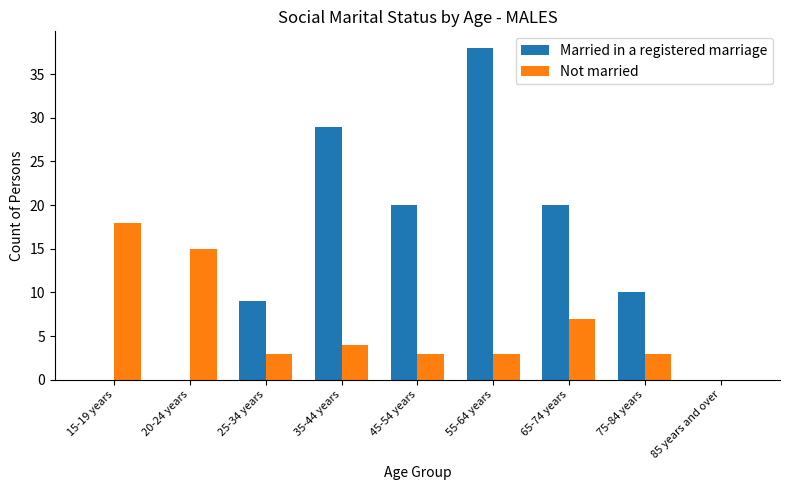

How many categories are shown in the chart?

9